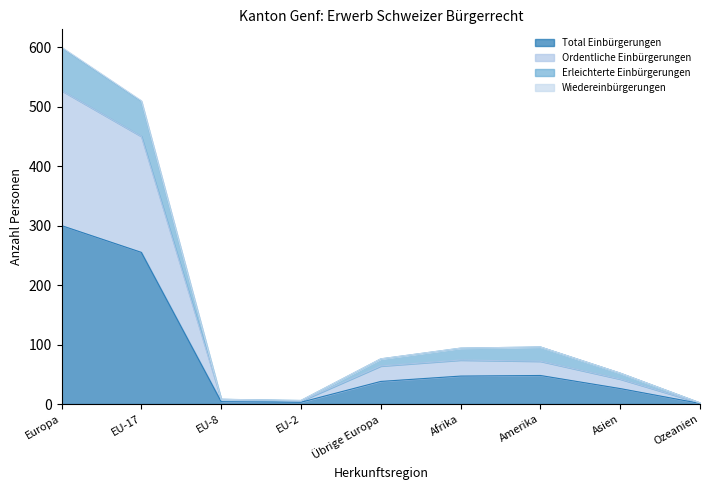

True or false: Wiedereinbürgerungen and Ordentliche Einbürgerungen intersect in this chart.

False